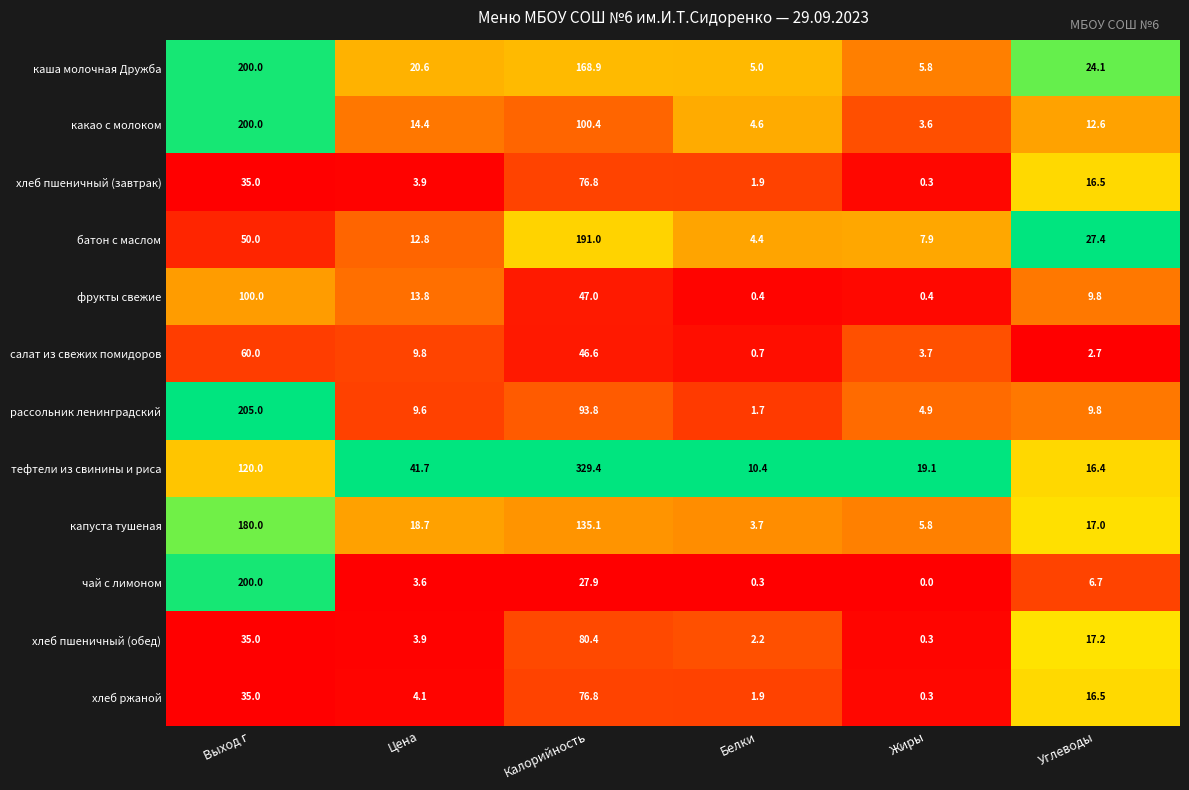

Rank the categories by какао с молоком value from highest to lowest.

Выход г, Калорийность, Цена, Углеводы, Белки, Жиры